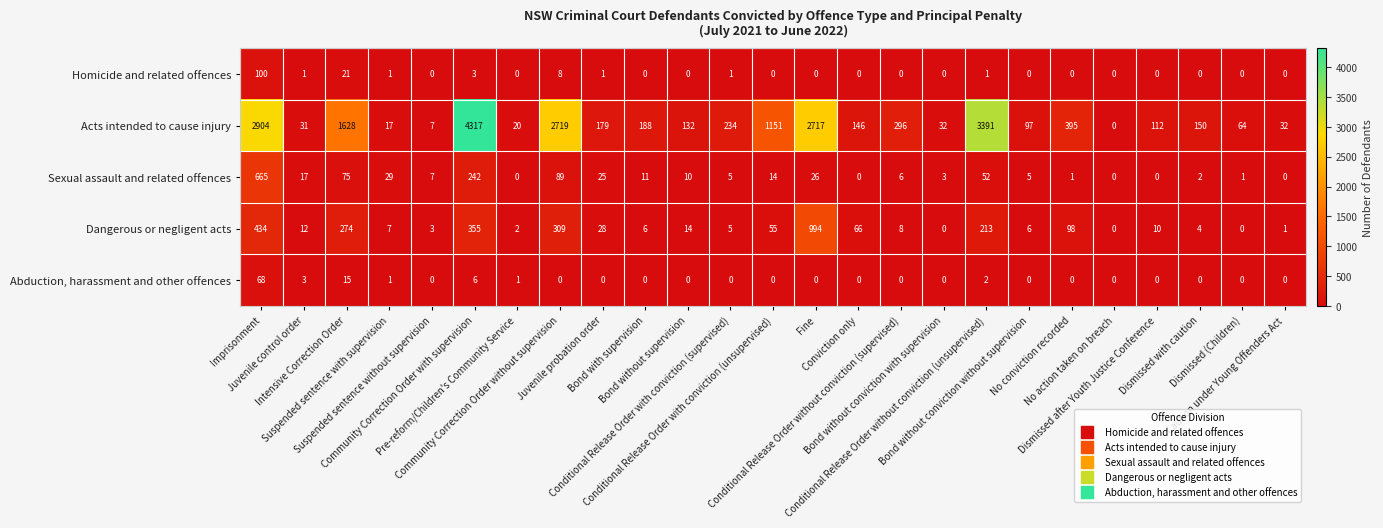

What is the average value of the Sexual assault and related offences series?

51